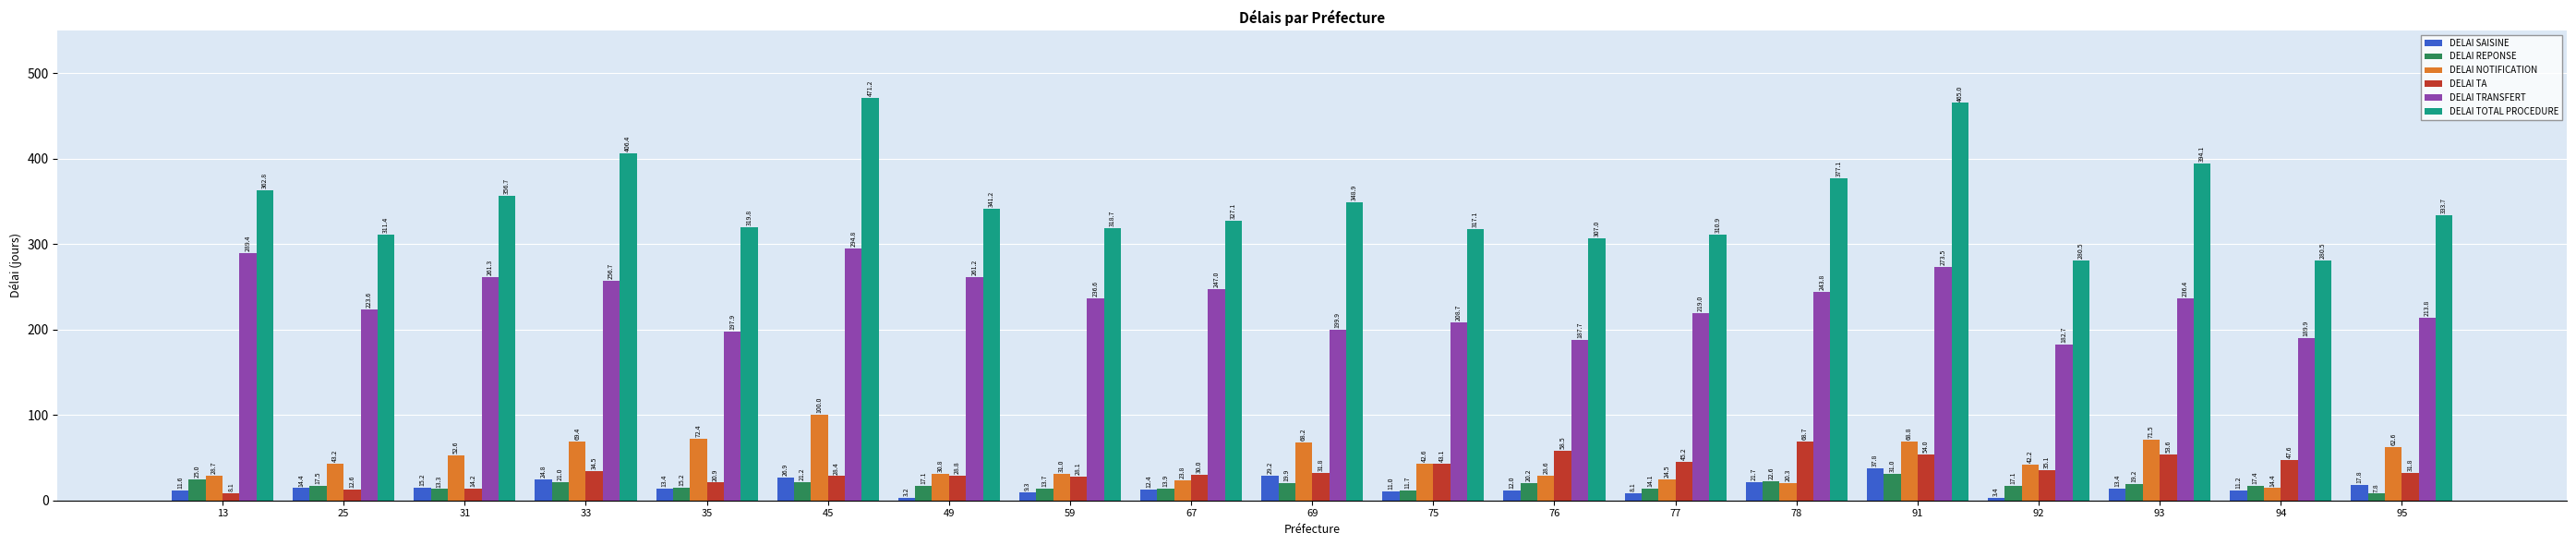

Which category has the highest value across all series?

45